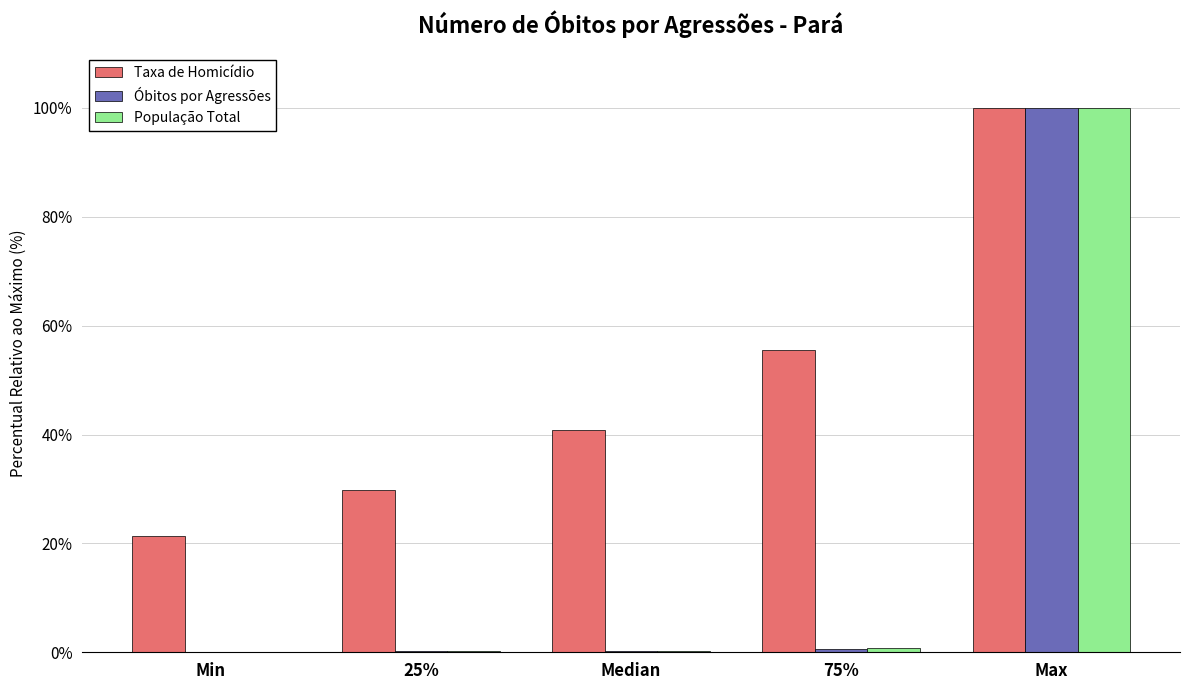

What is the highest value of the População Total series?

100.0